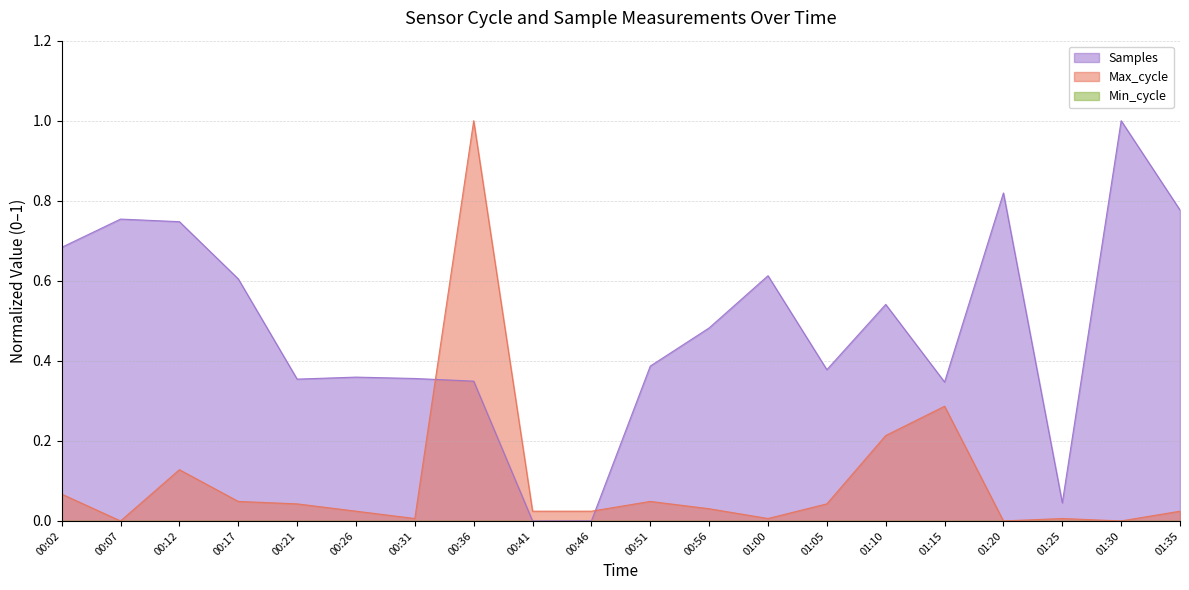

Between which two adjacent categories do Max_cycle and Samples first intersect?

00:31 and 00:36